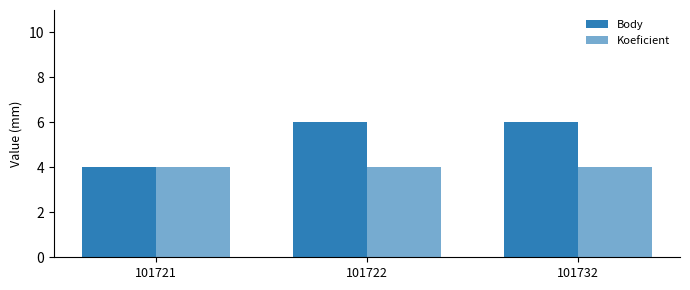

Where is Koeficient nearest to the value 4?

101721